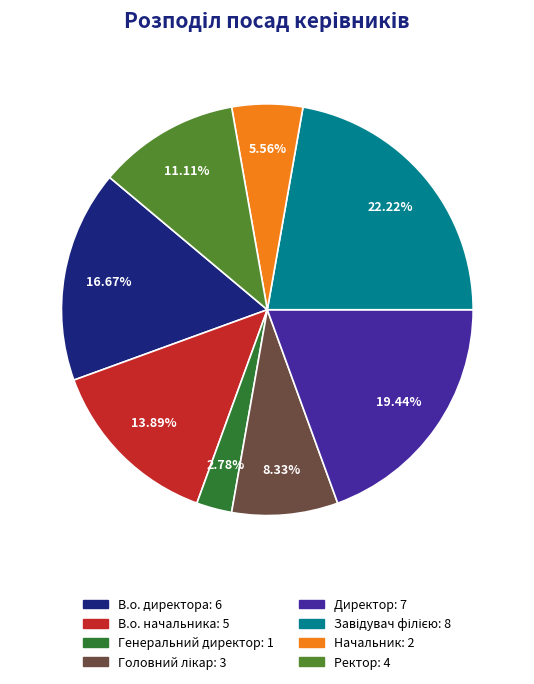

Is there a majority slice in this chart?

No